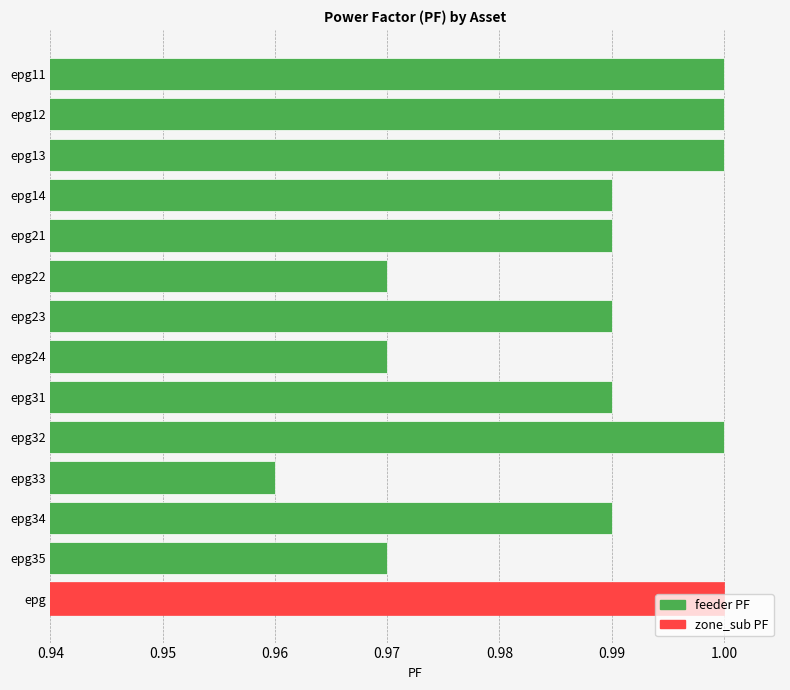

Does the chart contain any negative values?

No